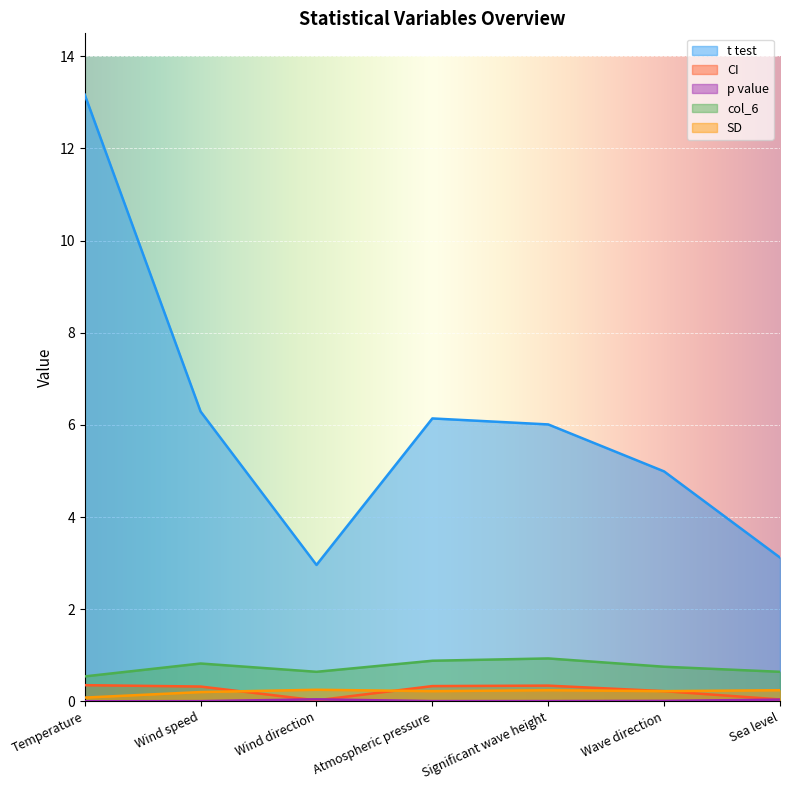

Reading left to right, extract all data points from this chart.

t test: Temperature=13.2	Wind speed=6.3	Wind direction=3.0	Atmospheric pressure=6.1	Significant wave height=6.0	Wave direction=5.0	Sea level=3.1
CI: Temperature=0.3	Wind speed=0.3	Wind direction=0.0	Atmospheric pressure=0.3	Significant wave height=0.3	Wave direction=0.2	Sea level=0.0
p value: Temperature=0.0	Wind speed=0.0	Wind direction=0.0	Atmospheric pressure=0.0	Significant wave height=0.0	Wave direction=0.0	Sea level=0.0
col_6: Temperature=0.5	Wind speed=0.8	Wind direction=0.6	Atmospheric pressure=0.9	Significant wave height=0.9	Wave direction=0.8	Sea level=0.6
SD: Temperature=0.1	Wind speed=0.2	Wind direction=0.2	Atmospheric pressure=0.2	Significant wave height=0.2	Wave direction=0.2	Sea level=0.2